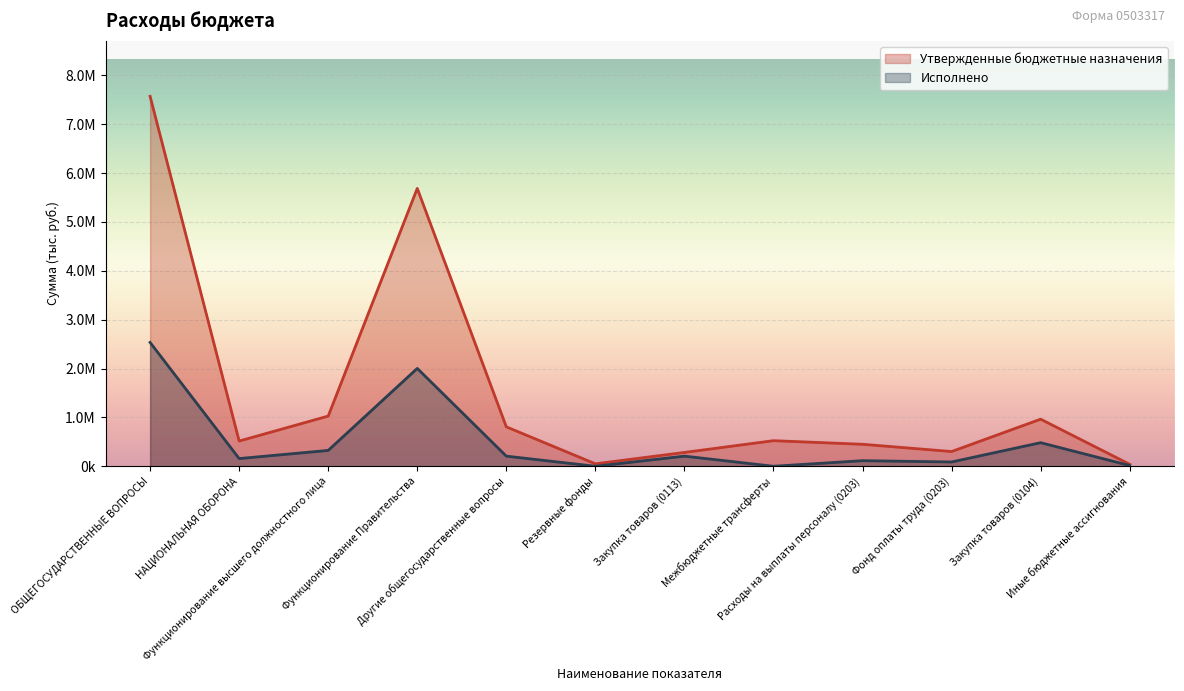

True or false: Утвержденные бюджетные назначения and Исполнено cross at least once.

False